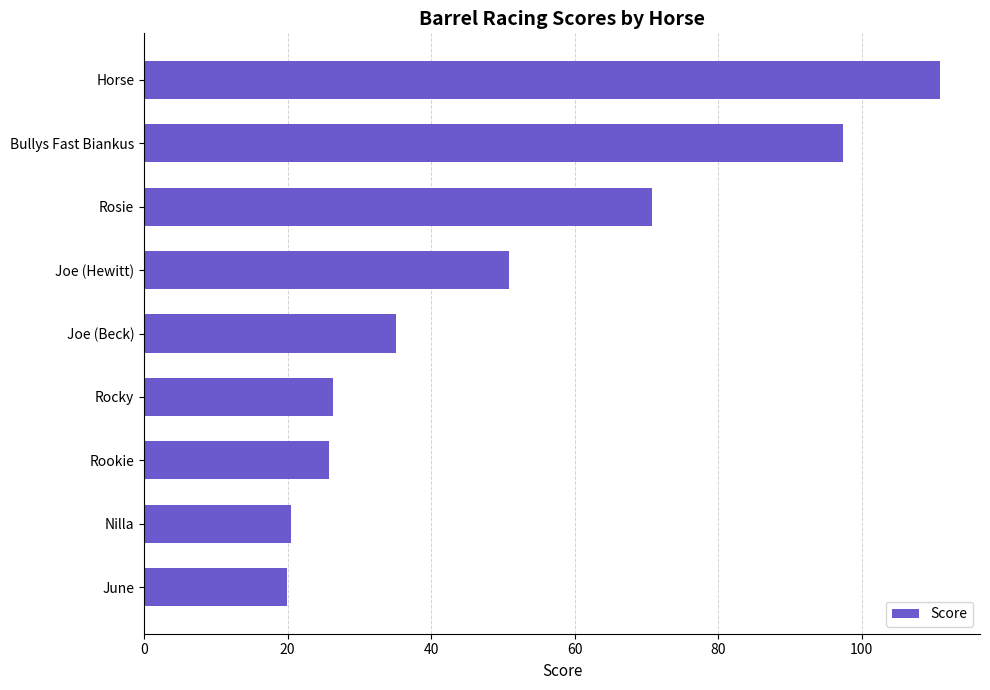

What is the average value?

50.9